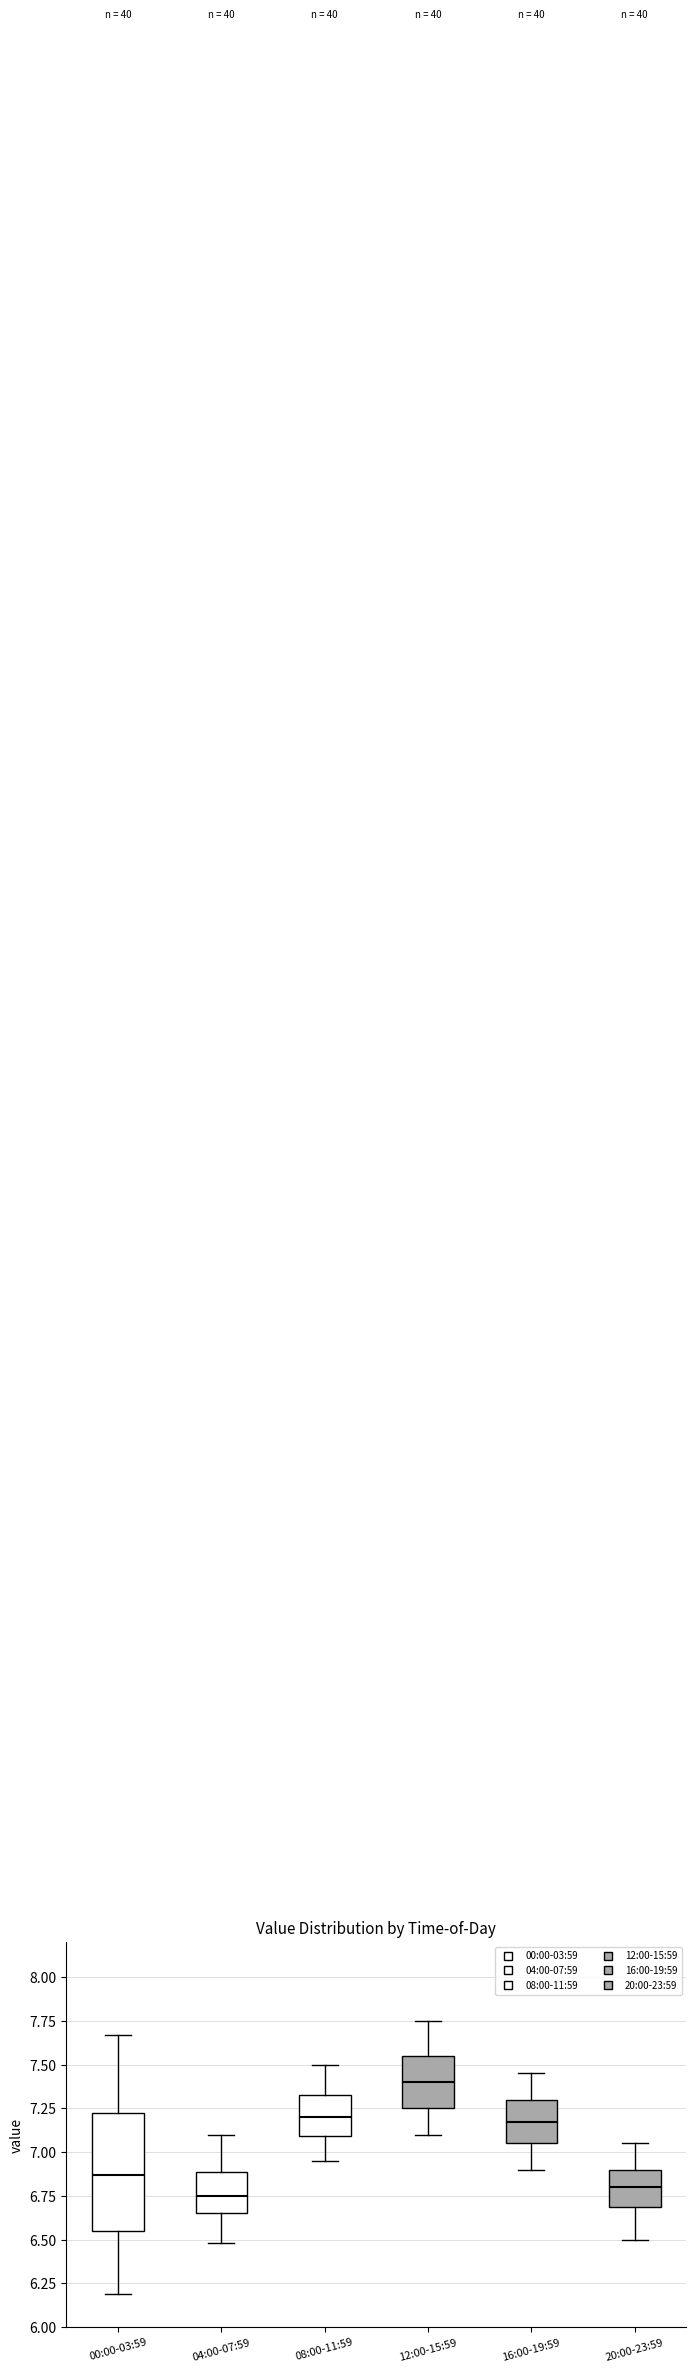

Comparing the boxes themselves (not the whiskers), which one is the tallest?

00:00-03:59